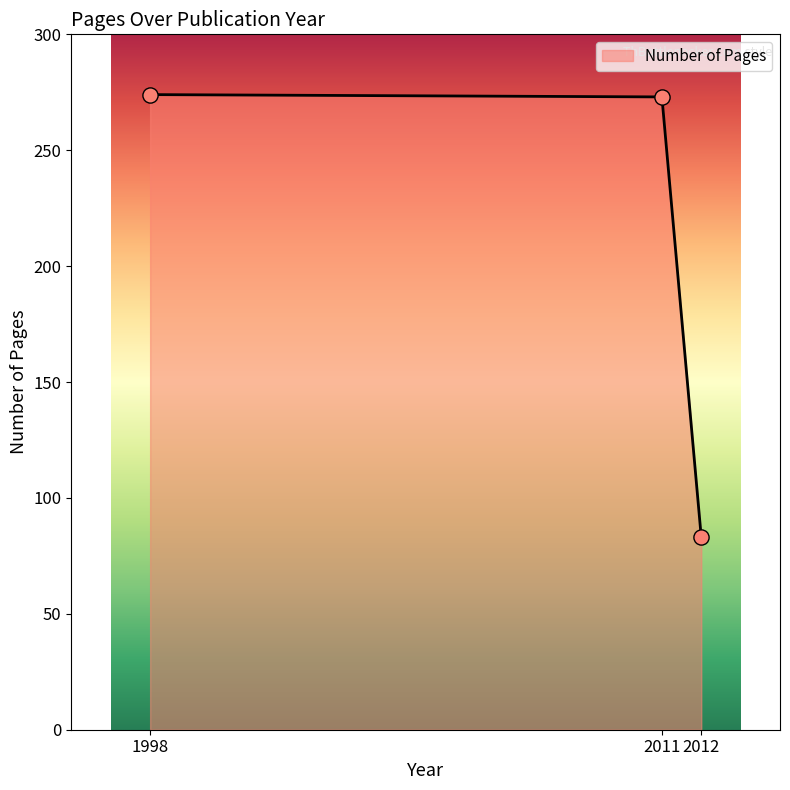

What is the change in value from 1998 to 2012?

-191